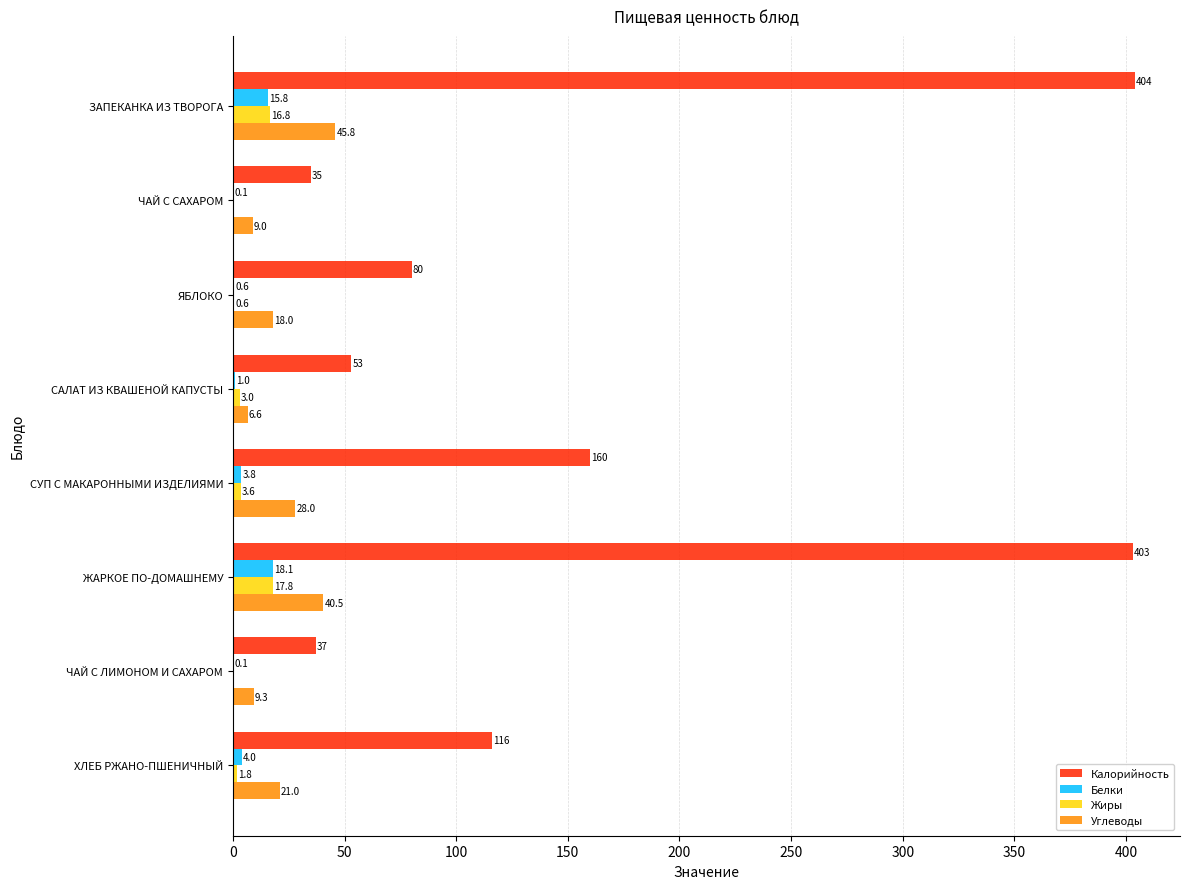

True or false: Калорийность has a value of 160.0 at СУП С МАКАРОННЫМИ ИЗДЕЛИЯМИ.

True